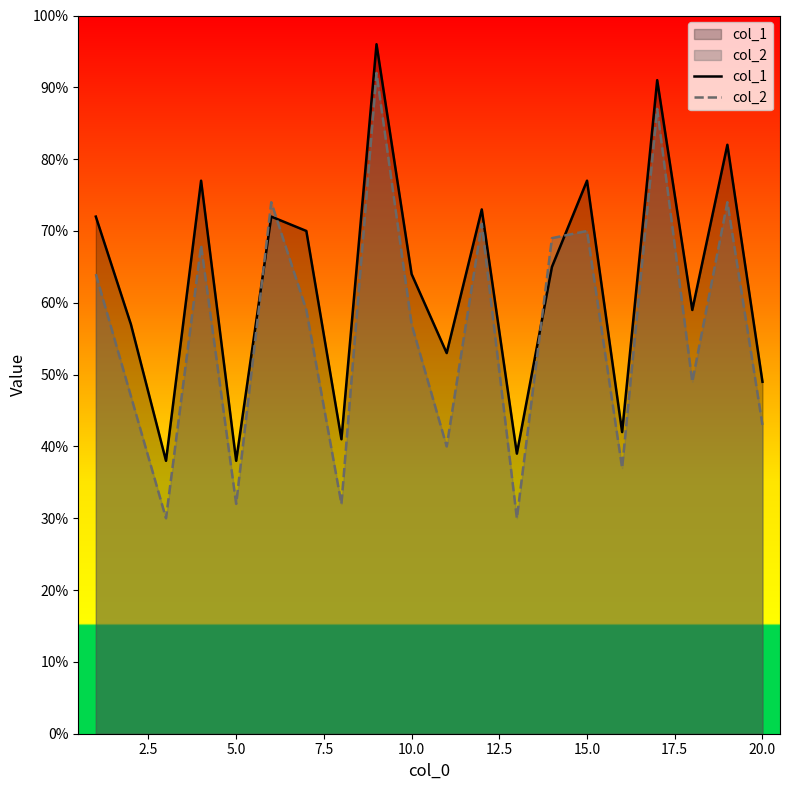

Which series has the largest total across all categories?

col_1